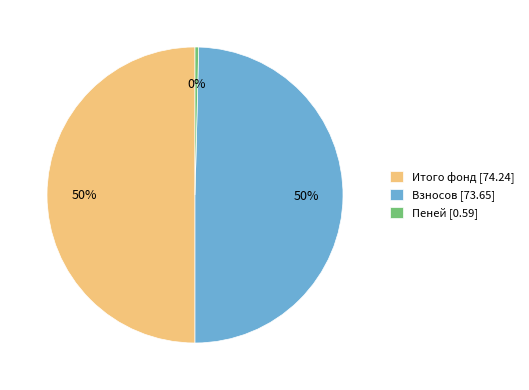

To the nearest percent, what is the average slice percentage?

33%